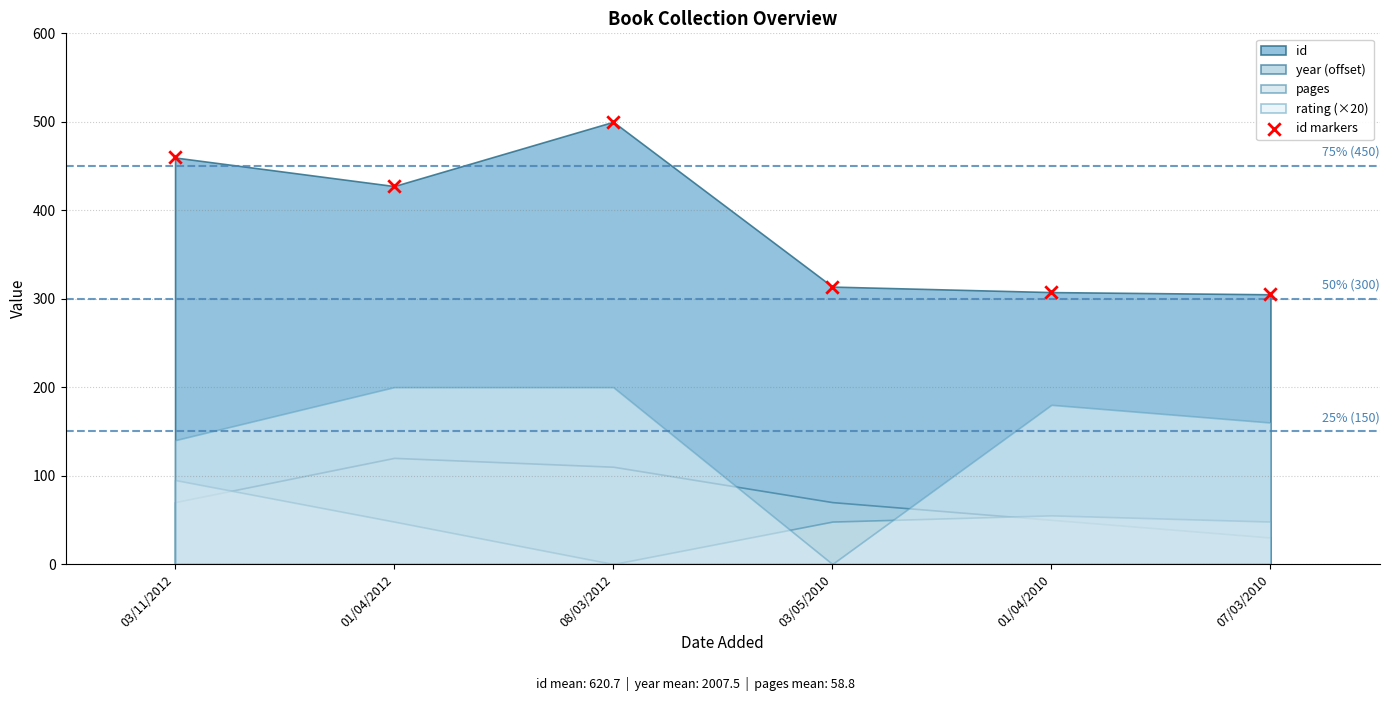

What Y value in the scatter plot is closest to 402?

427.3